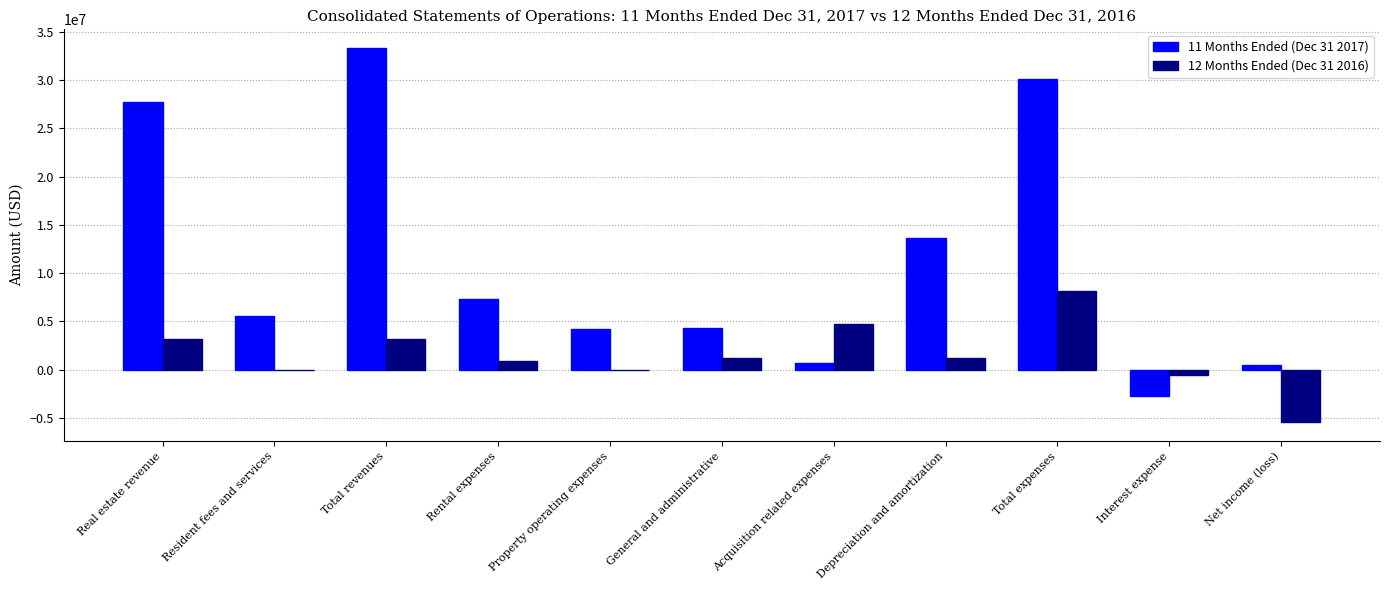

Count the number of categories in the chart.

11